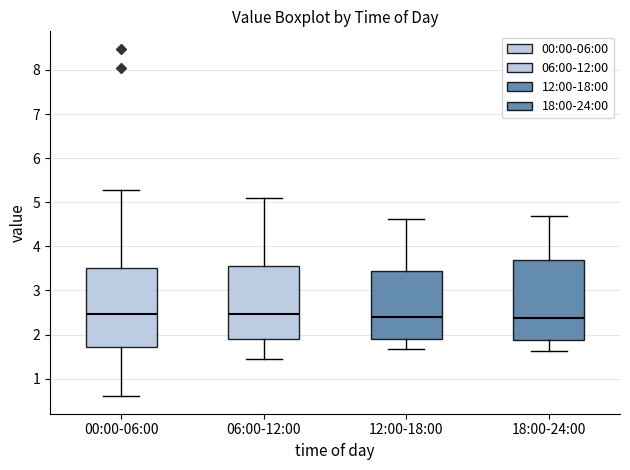

Reading left to right, transcribe this box plot: for each box, give where its median line is, the range the box spans, and where its two whiskers end, as read against the y-axis. The values are not printed on the chart, so give them approximately, as read against the axis.

00:00-06:00: median 2.5, box 1.7 to 3.5, whiskers 0.6 to 5.3
06:00-12:00: median 2.5, box 1.9 to 3.6, whiskers 1.5 to 5.1
12:00-18:00: median 2.4, box 1.9 to 3.4, whiskers 1.7 to 4.6
18:00-24:00: median 2.4, box 1.9 to 3.7, whiskers 1.6 to 4.7